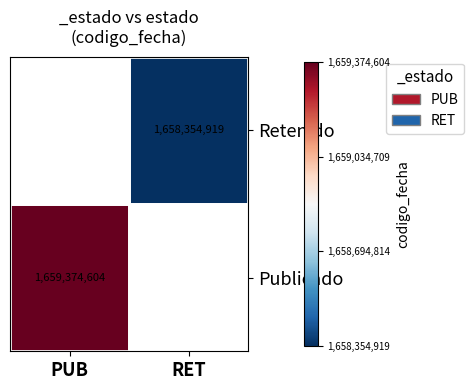

Is the value of Retenido at RET greater than the value of Publicado at PUB?

No